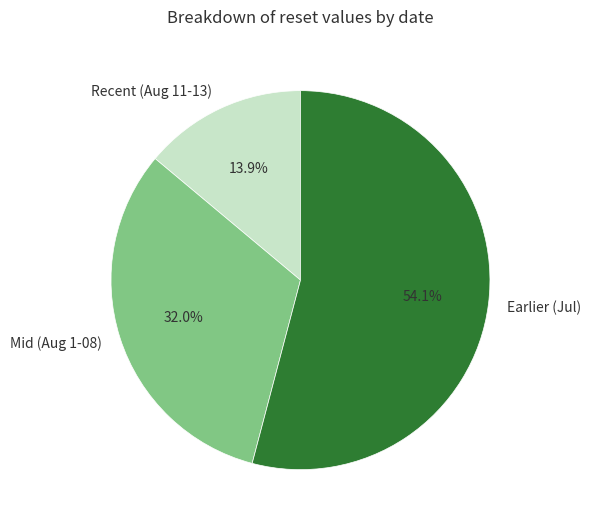

Rank the categories by value from lowest to highest.

Recent (Aug 11-13), Mid (Aug 1-08), Earlier (Jul)